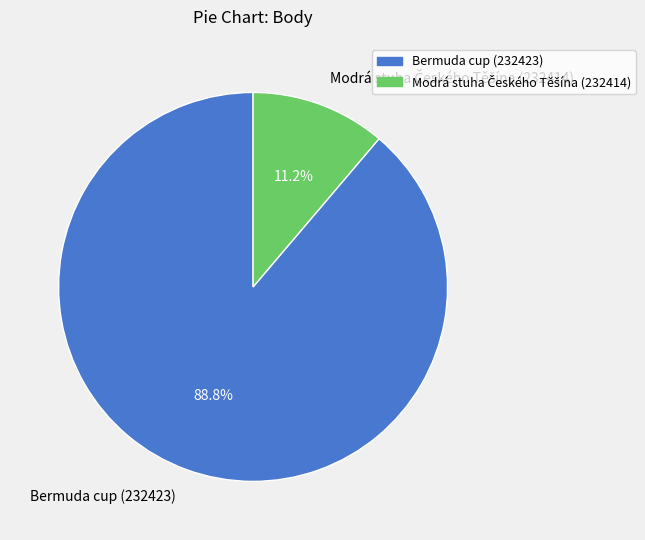

Is Bermuda cup (232423) the majority of the pie?

Yes